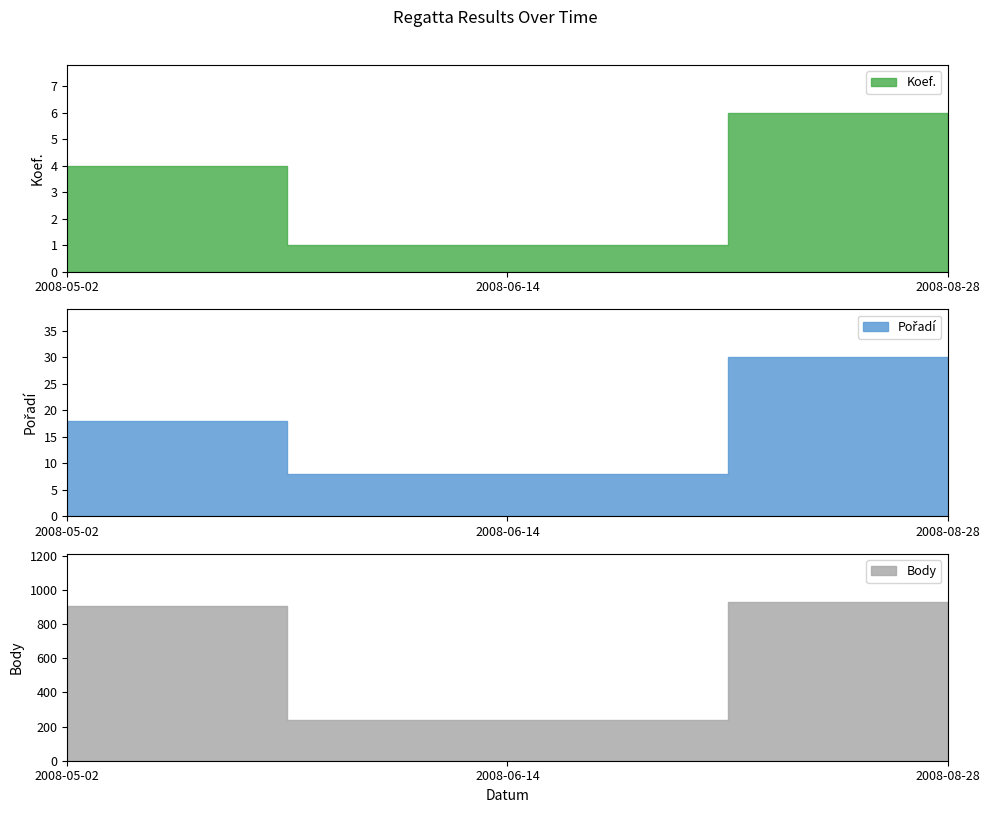

Which series has the largest total across all categories?

Body